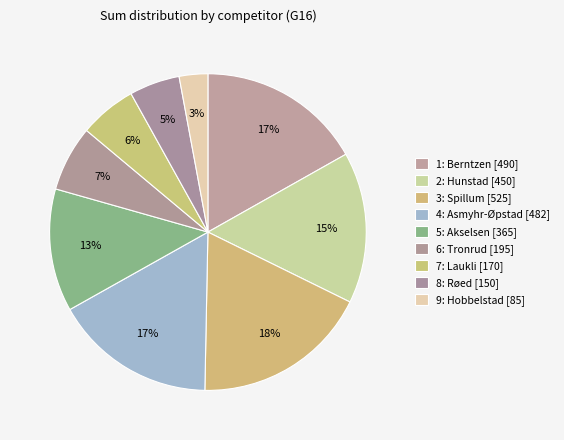

How many slices are in this pie chart?

9